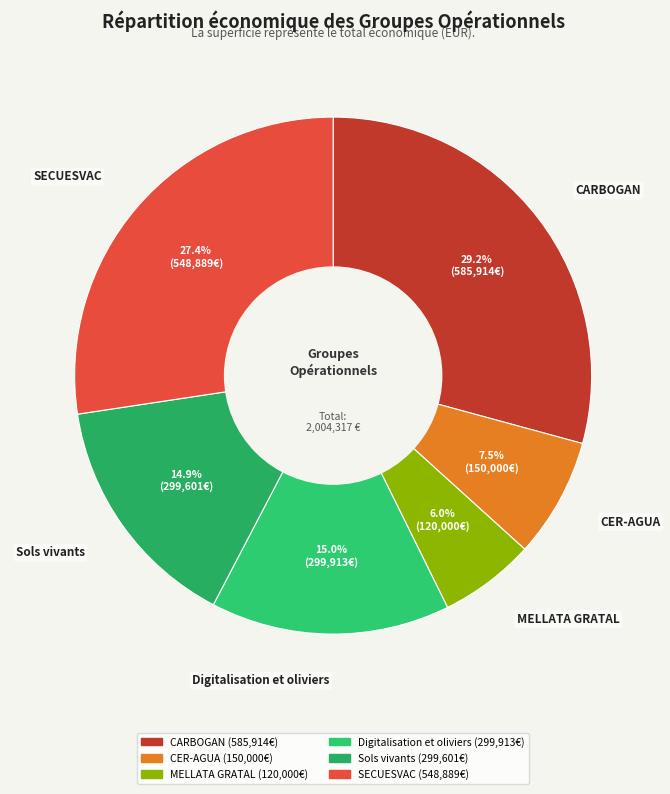

Does any single category account for the majority?

No